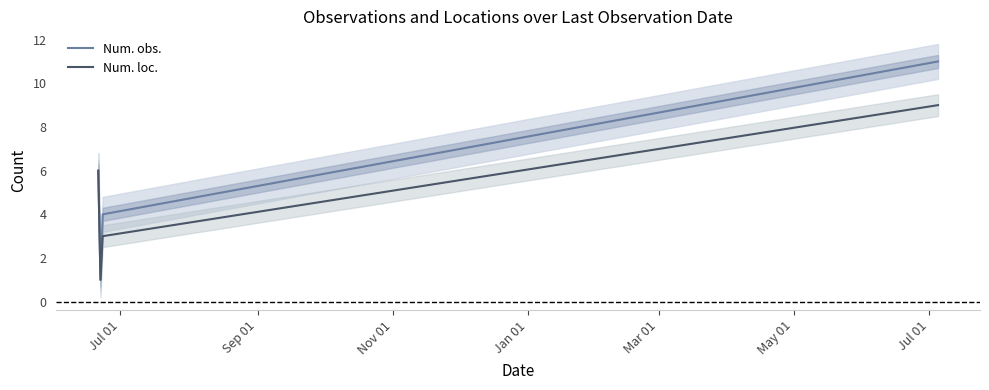

Count the number of categories in the chart.

4